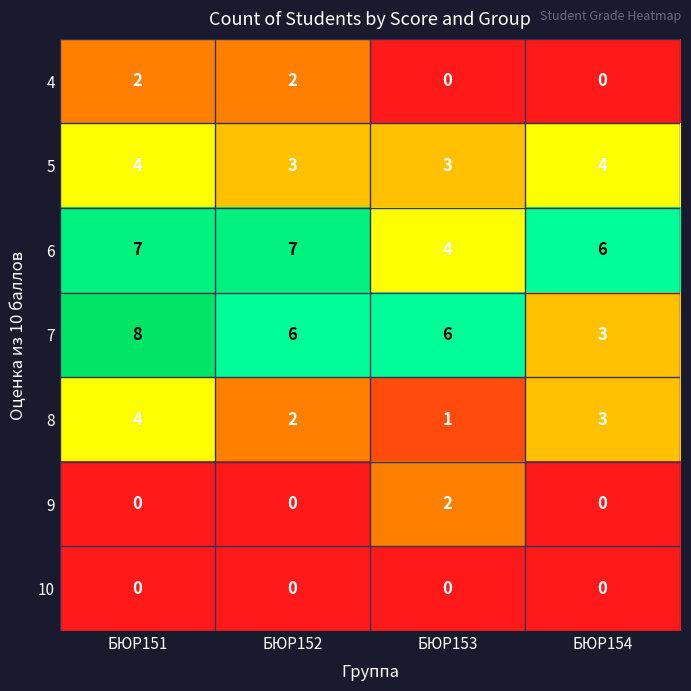

How many 4 values are between 0 and 2?

4